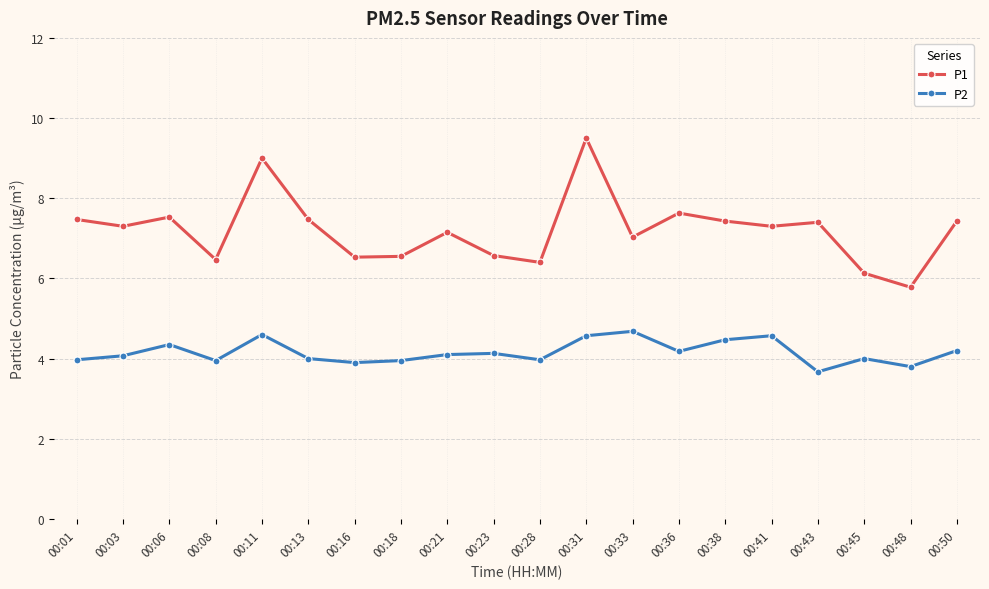

List the series in order of their peak value, lowest first.

P2, P1